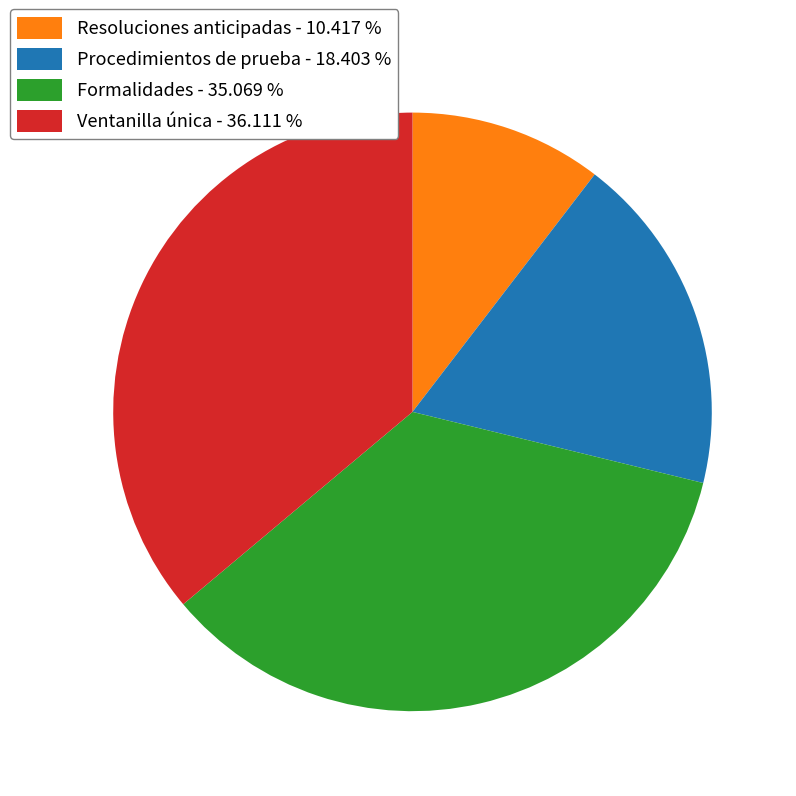

Is the sum of Procedimientos de prueba - 18.403 % and Ventanilla única - 36.111 % greater than half?

Yes